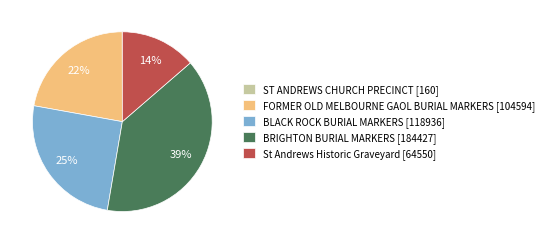

Do BRIGHTON BURIAL MARKERS [184427] and St Andrews Historic Graveyard [64550] together represent more than half of the pie?

Yes